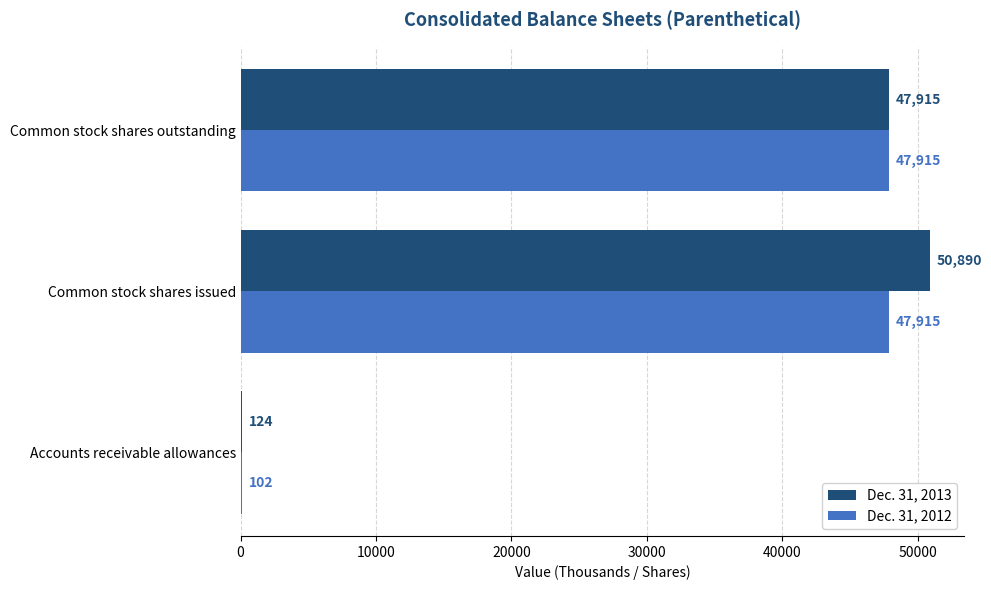

Is it true that Dec. 31, 2013 equals 124 at Accounts receivable allowances?

True